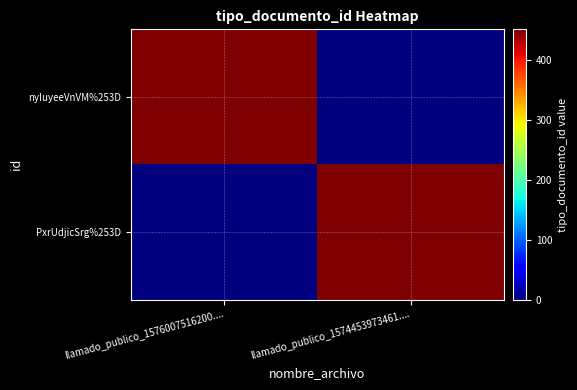

Which series has the largest total across all categories?

nyIuyeeVnVM%253D